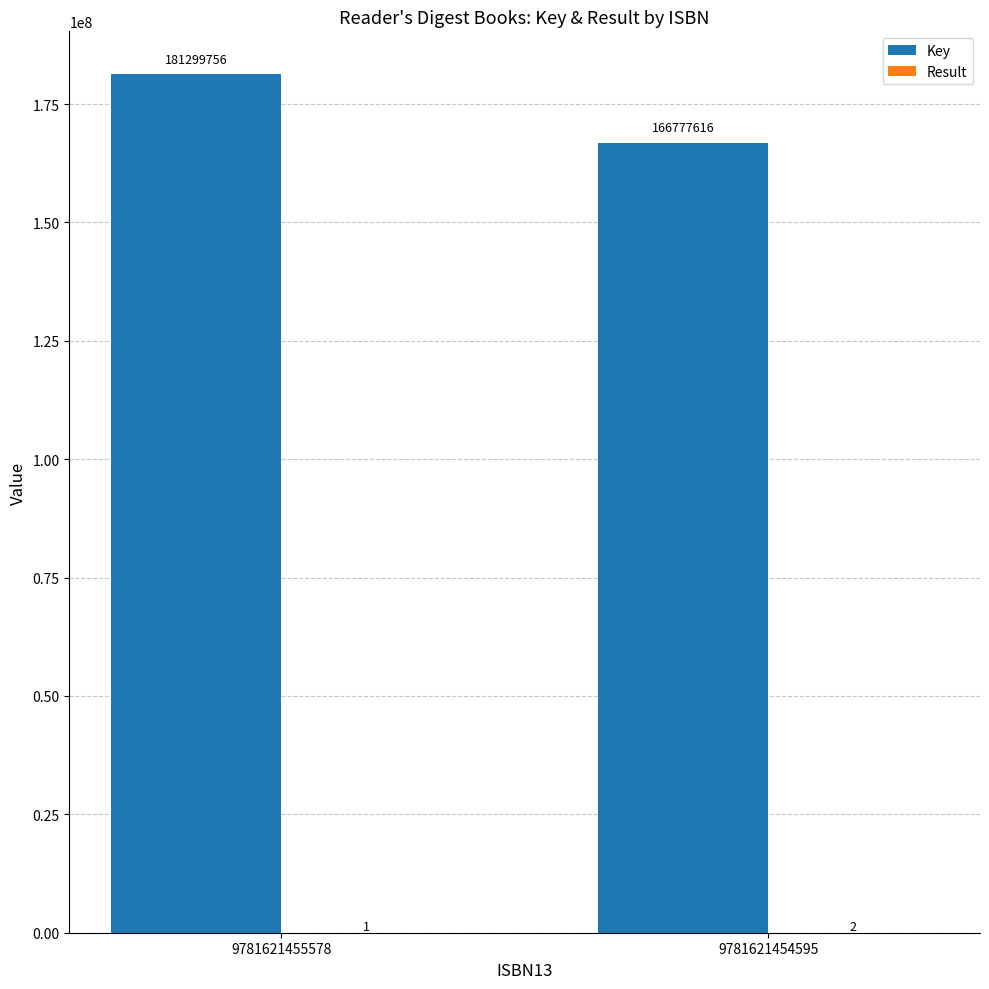

At which label does Key reach its peak?

9781621455578